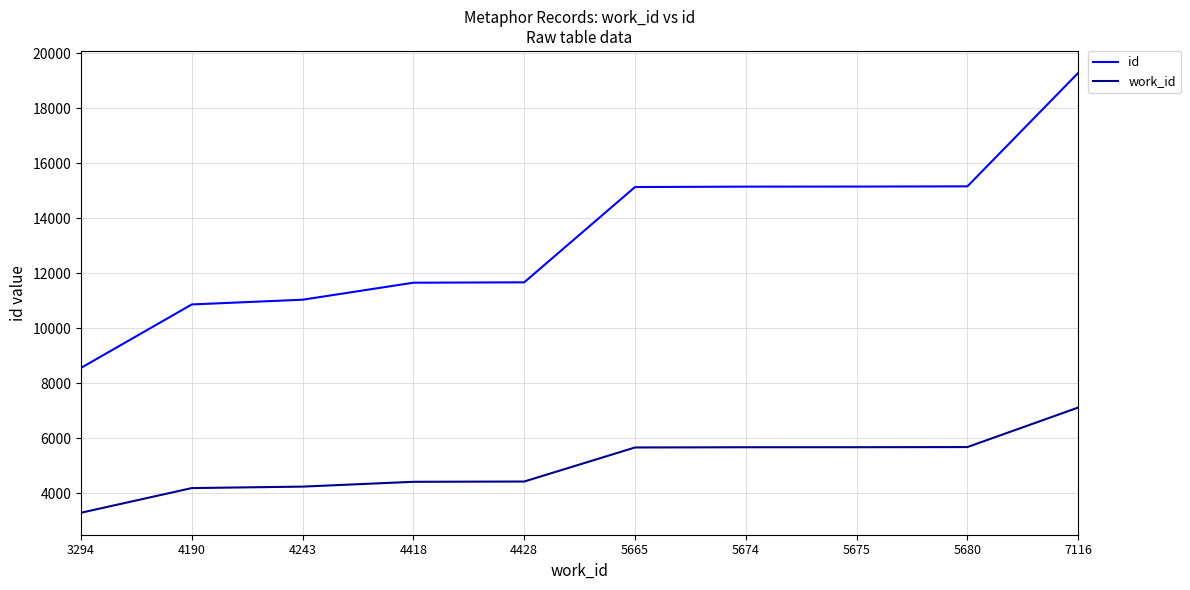

The work_id series shows 5665 at 5665. True or false?

True